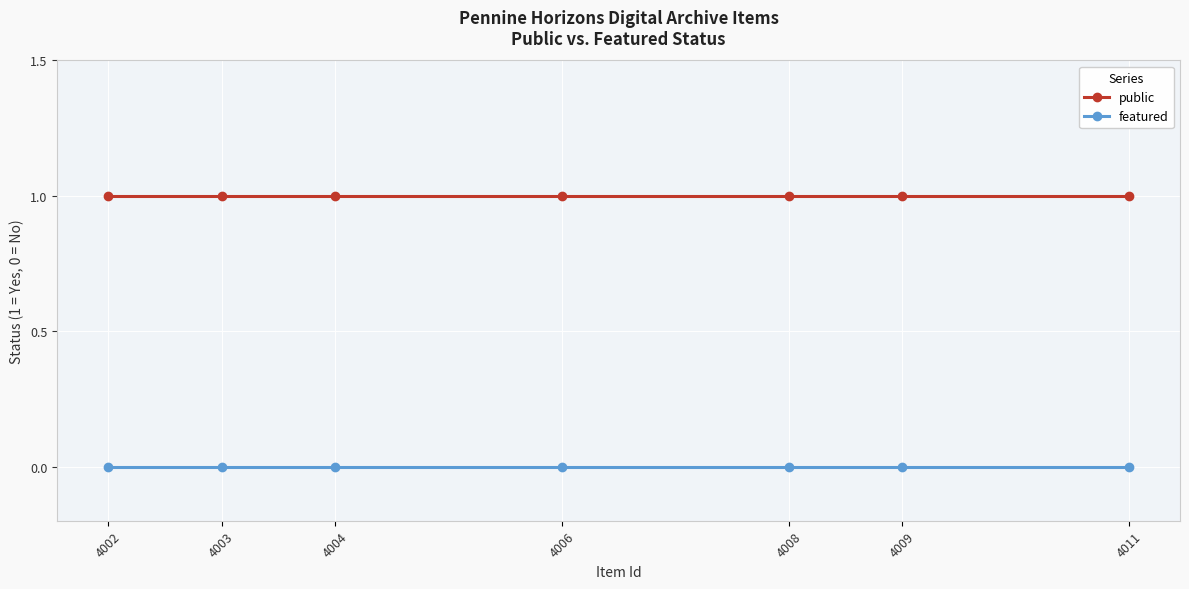

Reading left to right, what are all the values shown in this chart?

public: 4002=1	4003=1	4004=1	4006=1	4008=1	4009=1	4011=1
featured: 4002=0	4003=0	4004=0	4006=0	4008=0	4009=0	4011=0